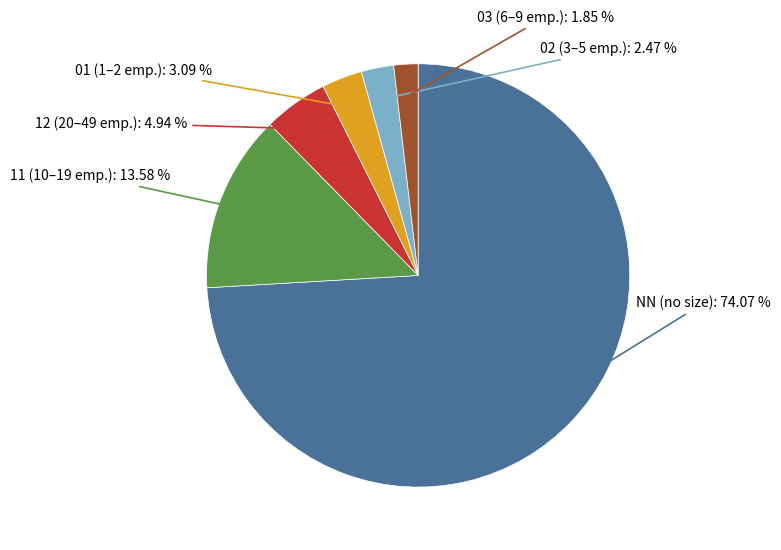

Approximately how many times larger is the value at 01 compared to 12?

0.6